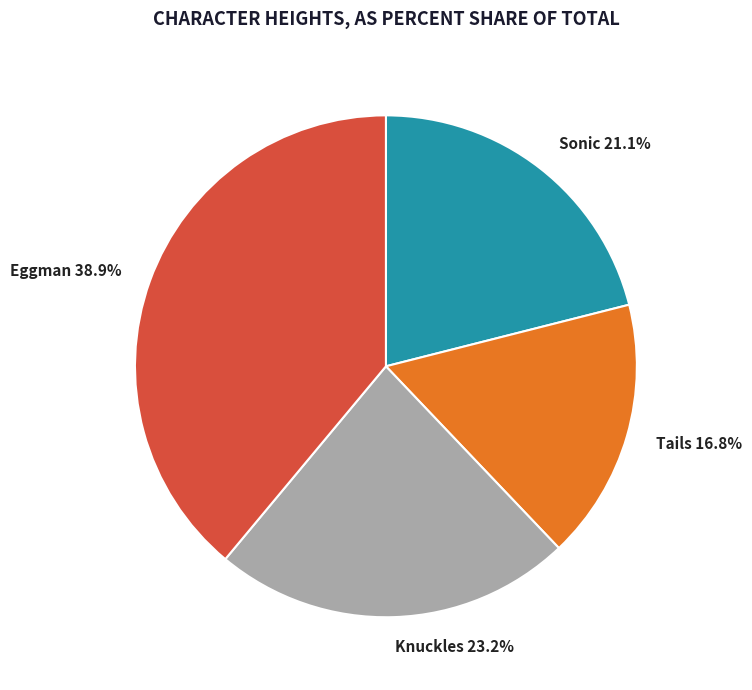

What is the smallest slice in the pie chart?

Tails